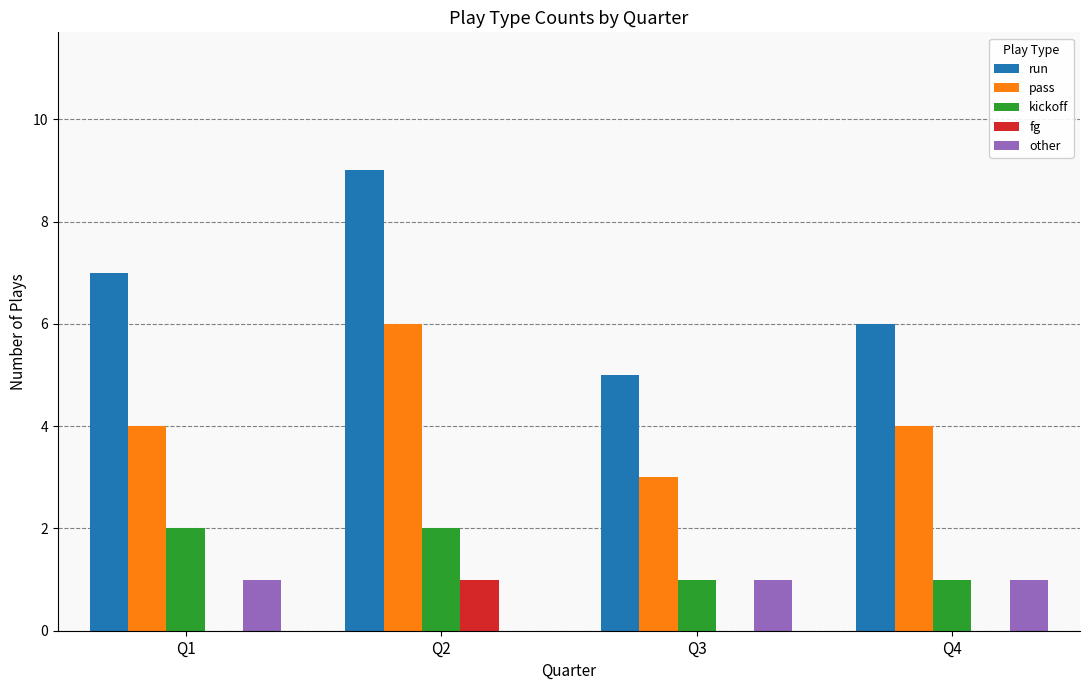

What is the sum of all pass values?

17